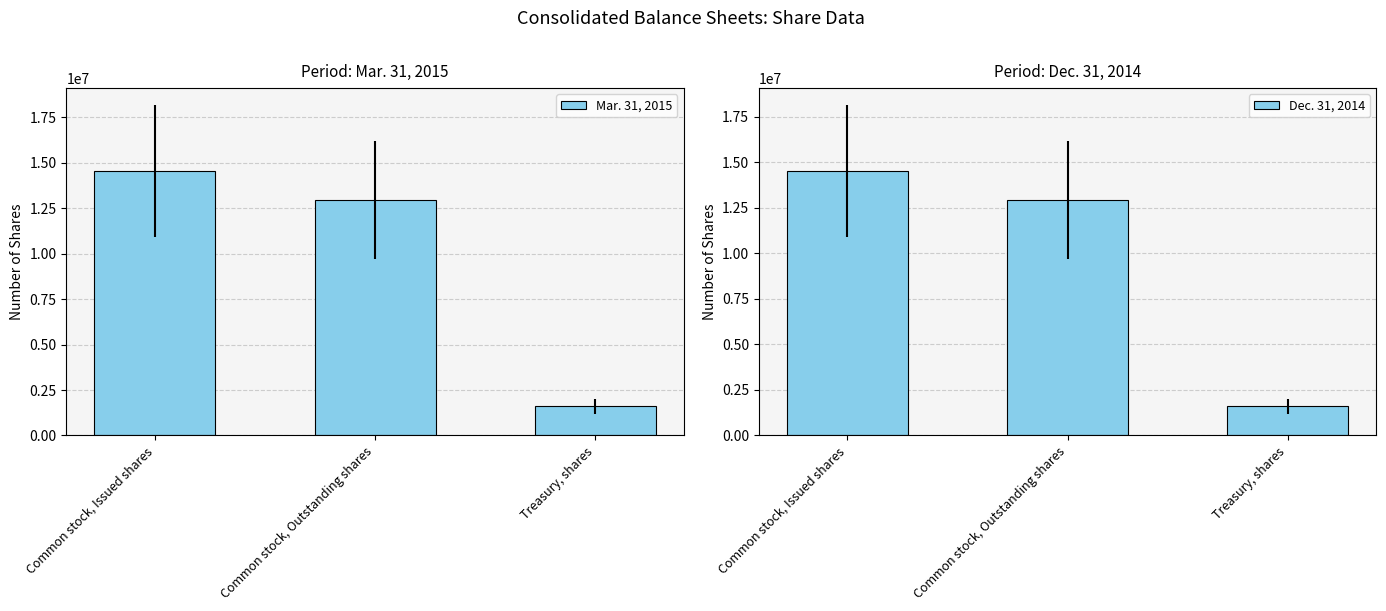

What is the label of the 1st bar from the right?

Treasury, shares